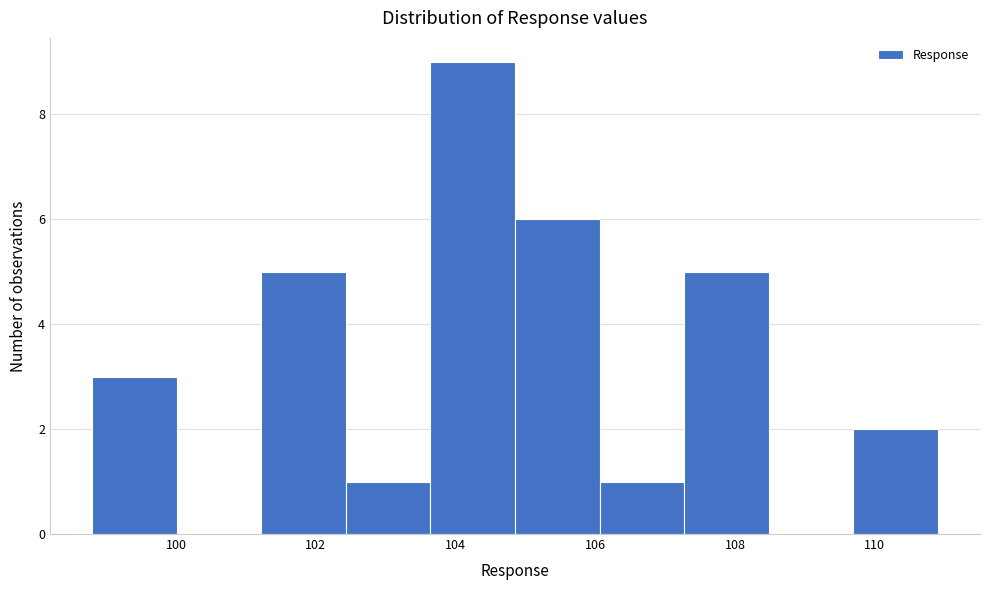

Reading left to right, list every bar in this chart as the range it spans on the x-axis followed by its height. Neither the bar edges nor the heights are printed on the chart, so give them approximately, as read against the axes.

98.8 to 100.0: 3
100.0 to 101.2: 0
101.2 to 102.4: 5
102.4 to 103.6: 1
103.6 to 104.8: 9
104.8 to 106.0: 6
106.0 to 107.2: 1
107.2 to 108.4: 5
108.4 to 109.6: 0
109.6 to 111.0: 2